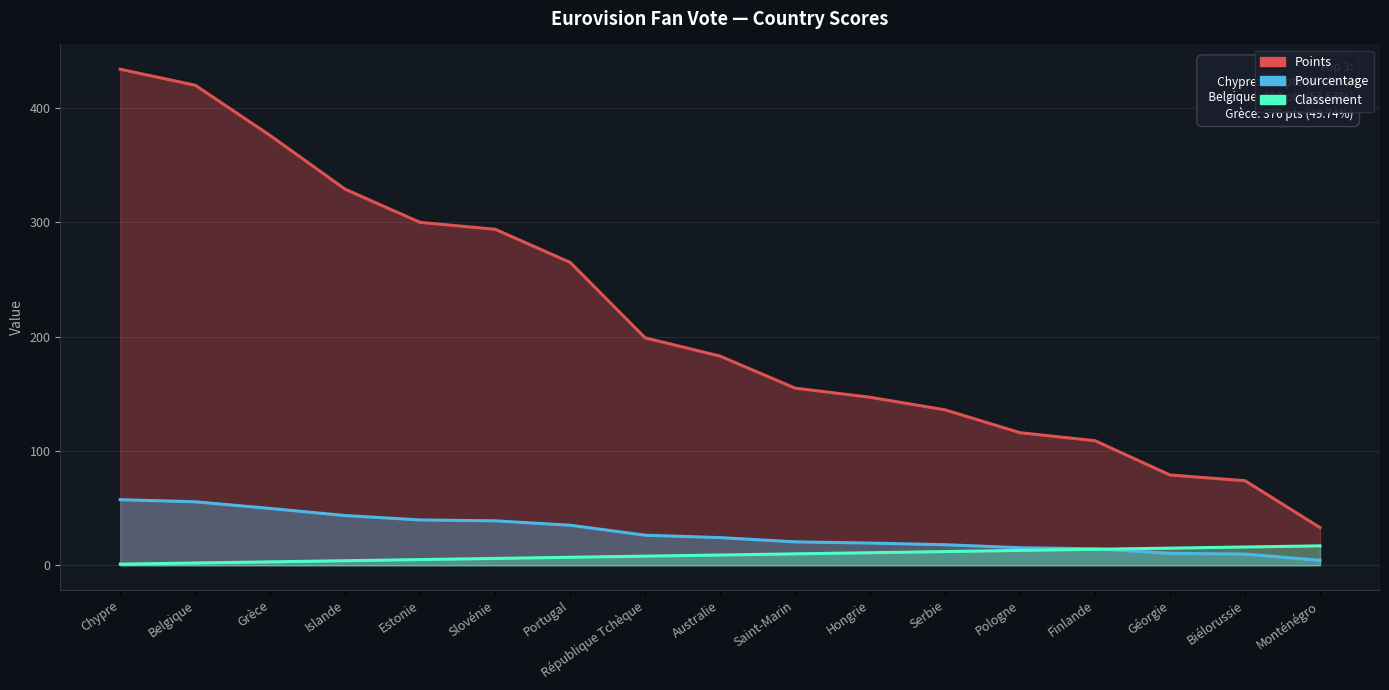

At how many categories does at least one series exceed 398?

2